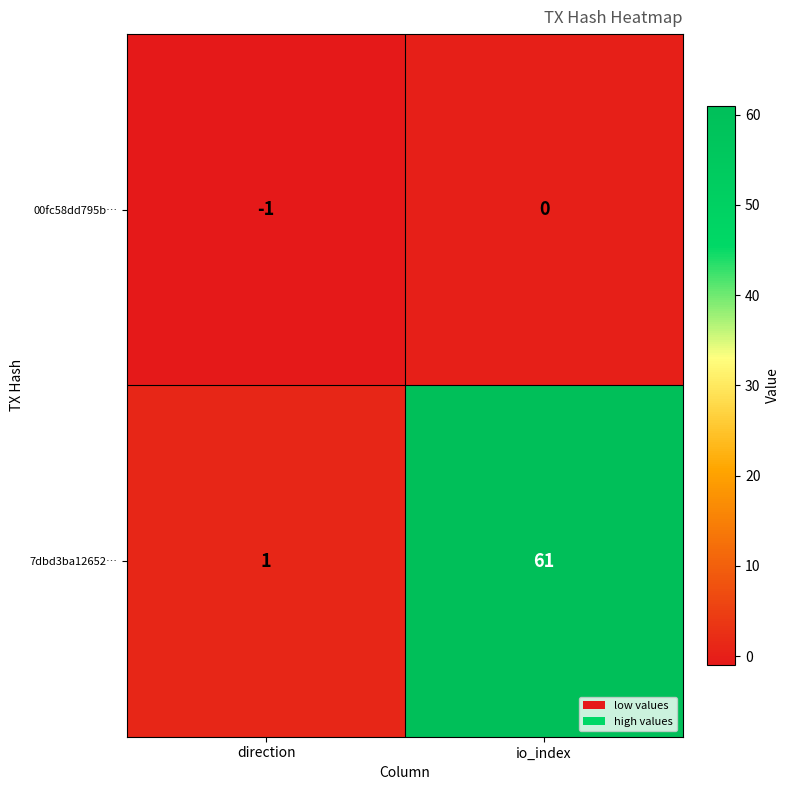

Is it true that 00fc58dd795b… equals 0 at io_index?

True